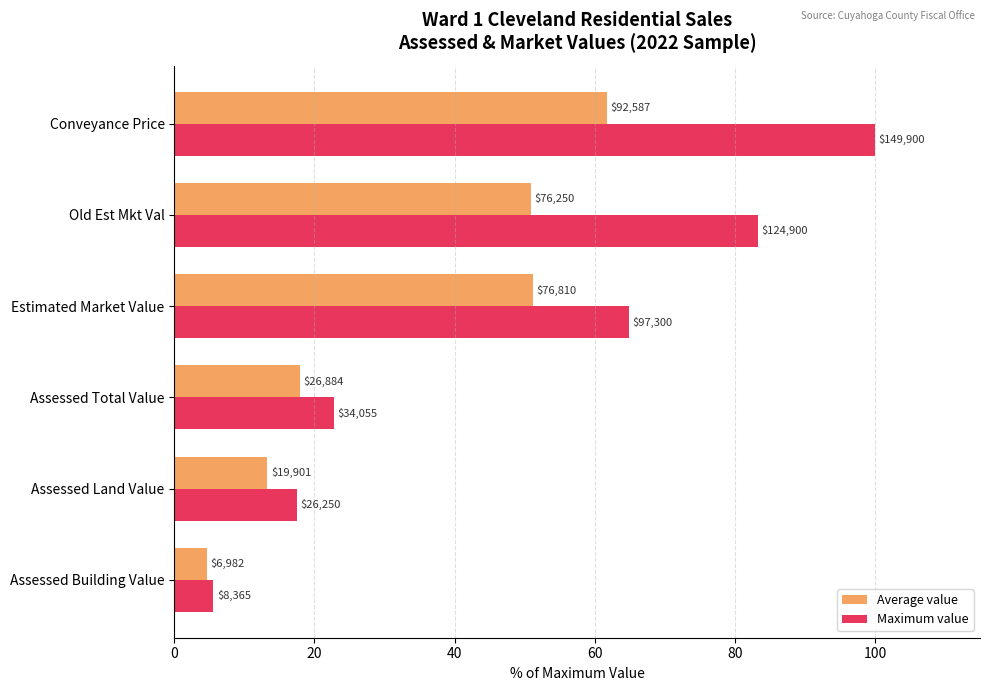

What are all the series names shown in the legend?

Average value, Maximum value